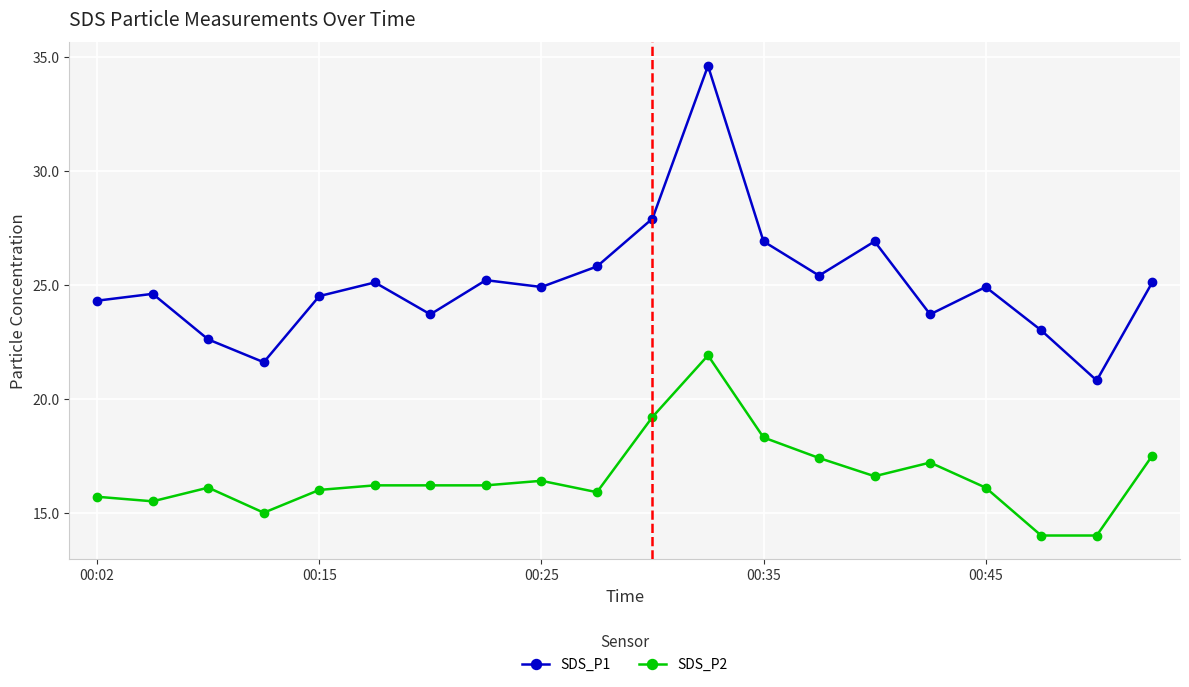

True or false: SDS_P1 and SDS_P2 intersect in this chart.

False